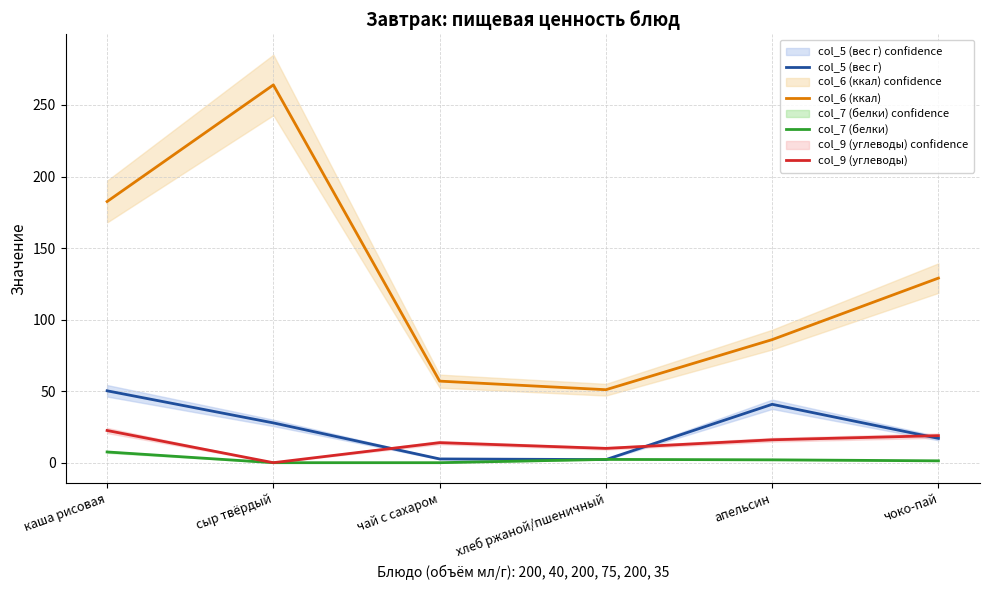

The value of col_5 (вес г) at хлеб ржаной/пшеничный is 2.2. True or false?

True